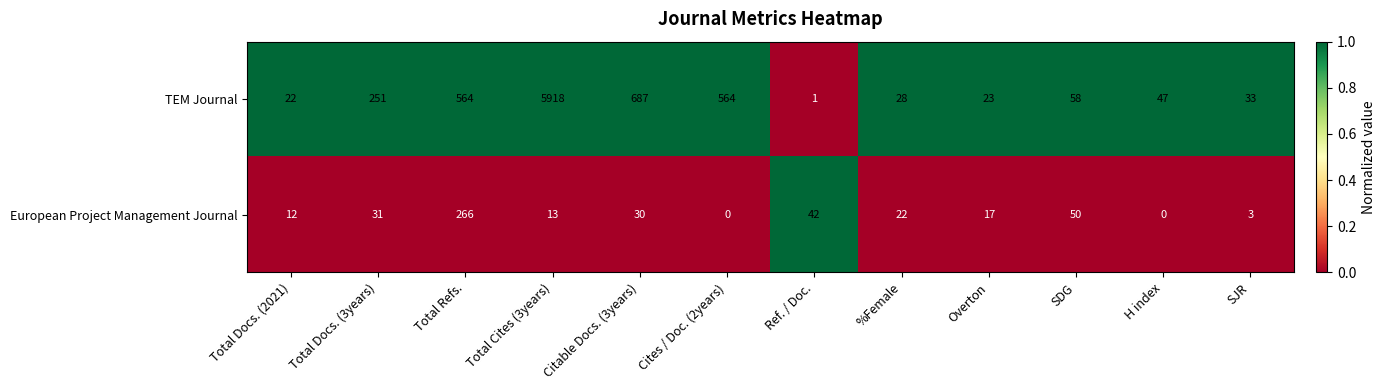

How many data points in European Project Management Journal are less than 22?

6